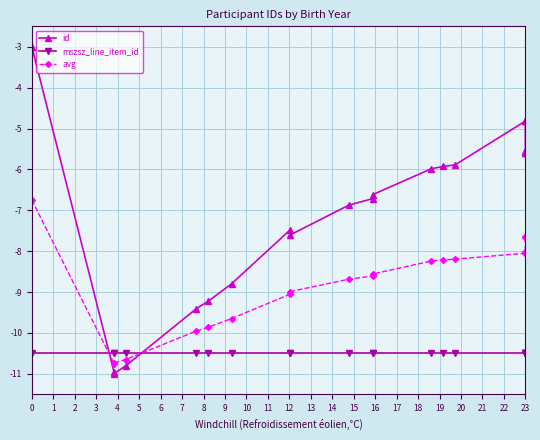

True or false: id and avg cross at least once.

True